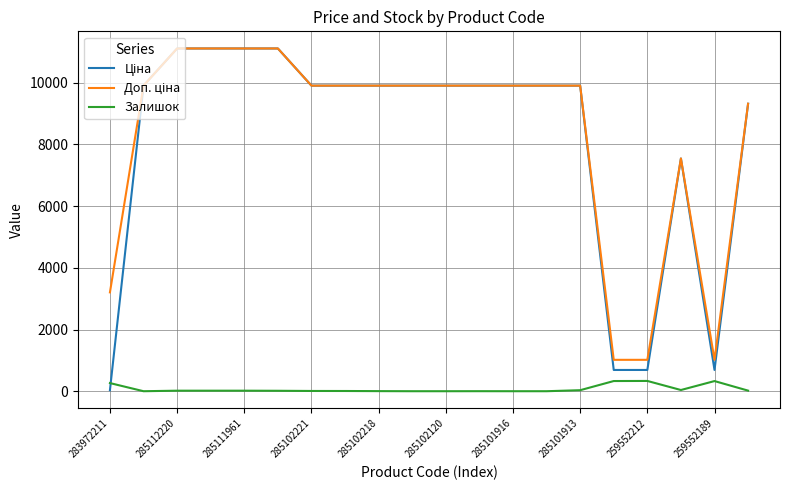

How many lines are shown in the chart?

3